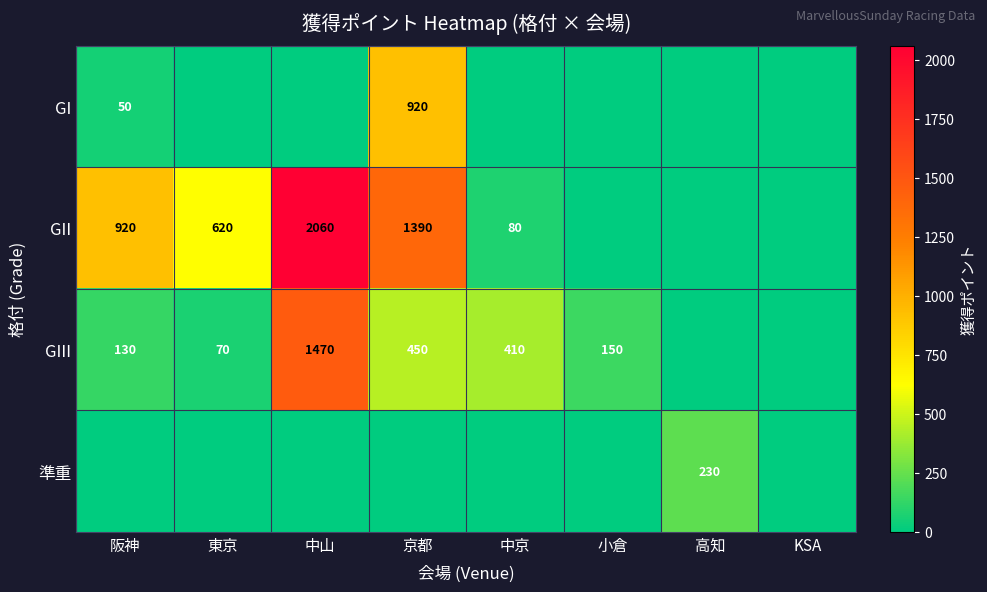

The GIII series shows 173 at 阪神. True or false?

False